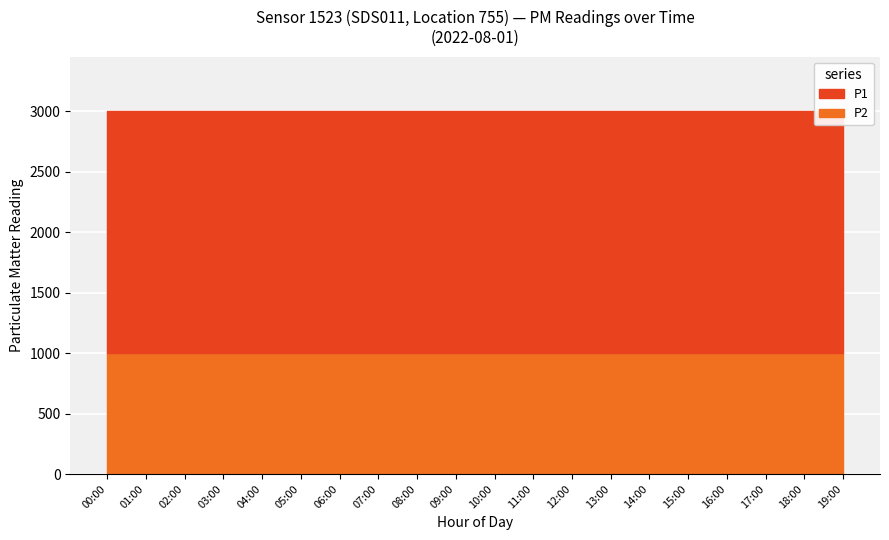

What is the lowest value of the P2 series?

999.9